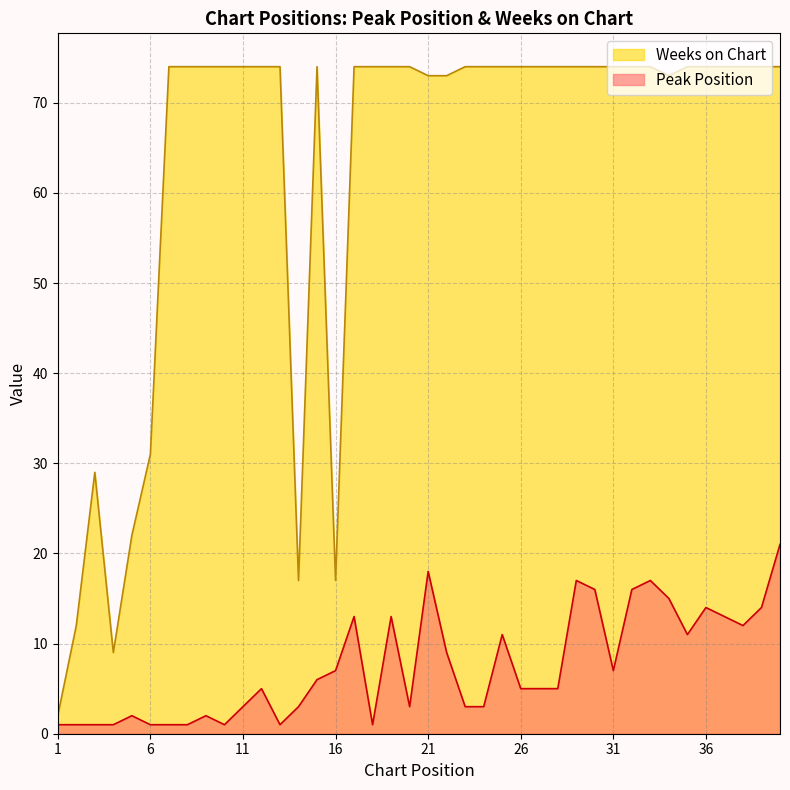

What is the sum of the Peak Position values at 15 and 1?

7